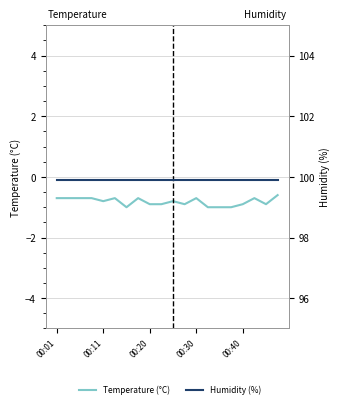

True or false: humidity and temperature intersect in this chart.

False